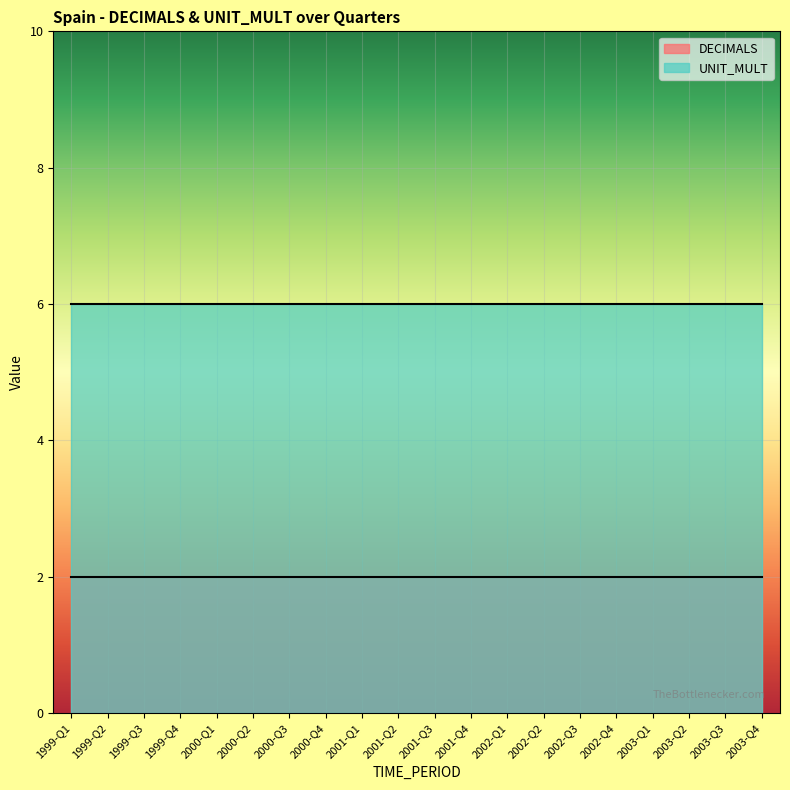

Rank the series by their average value, from highest to lowest.

UNIT_MULT, DECIMALS